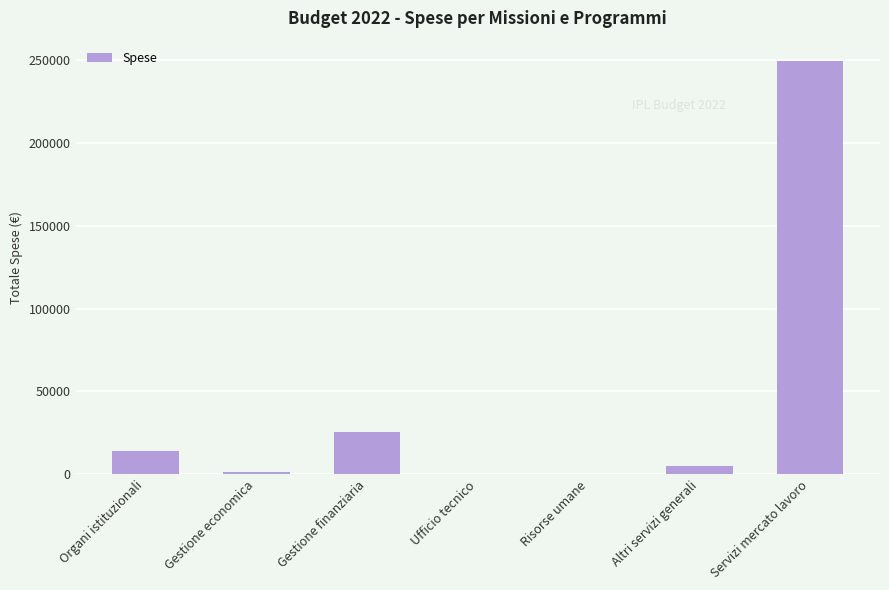

Between Risorse umane and Gestione finanziaria, which is larger?

Gestione finanziaria